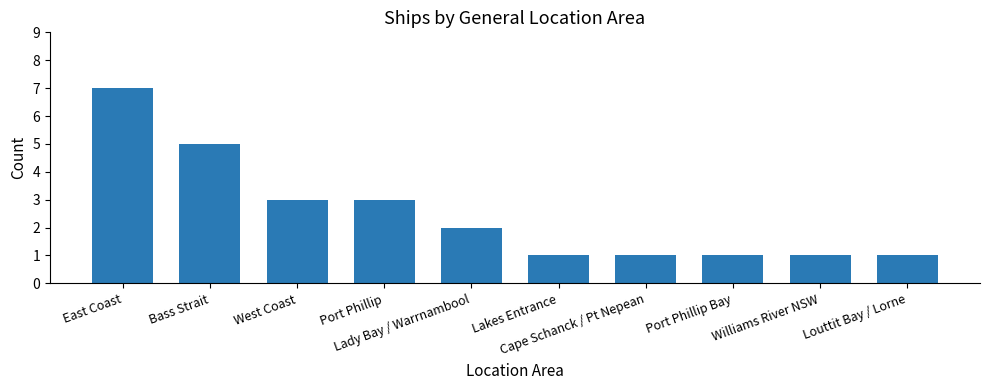

How many data points are less than 2?

5